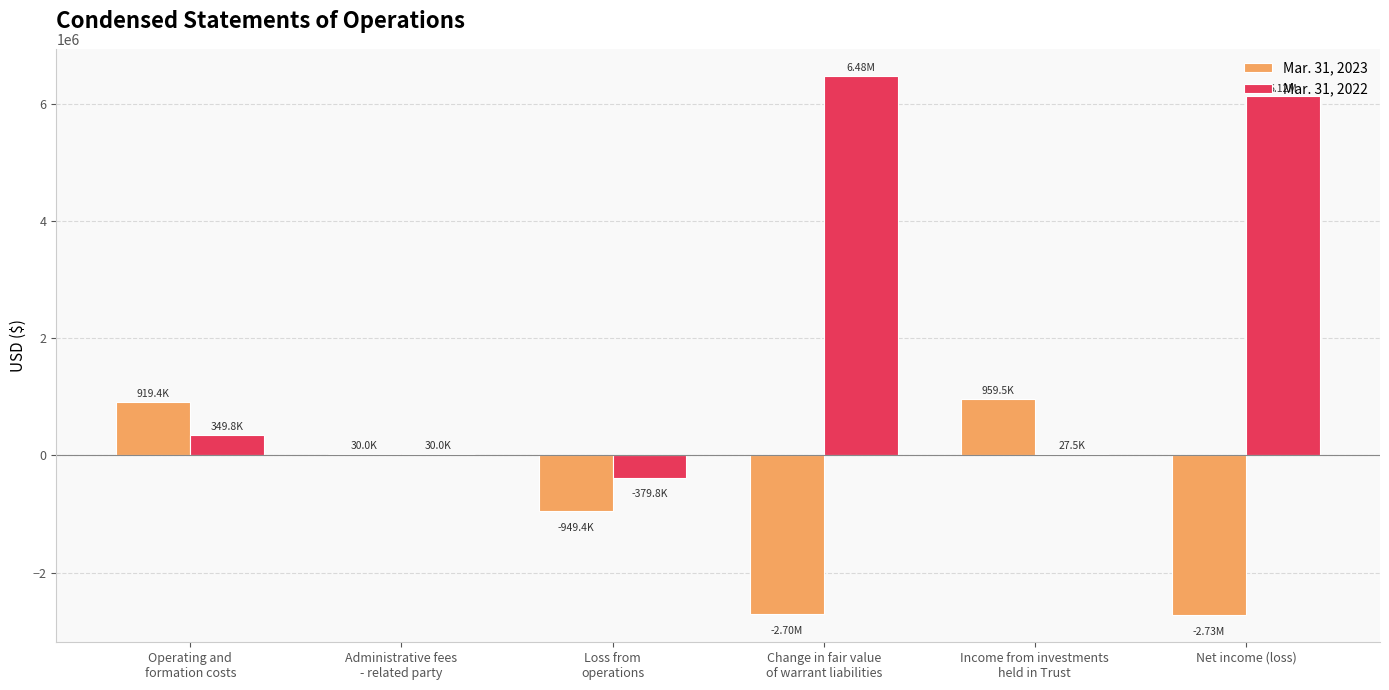

What is the spread (max minus min) of values at Loss from
operations?

569573